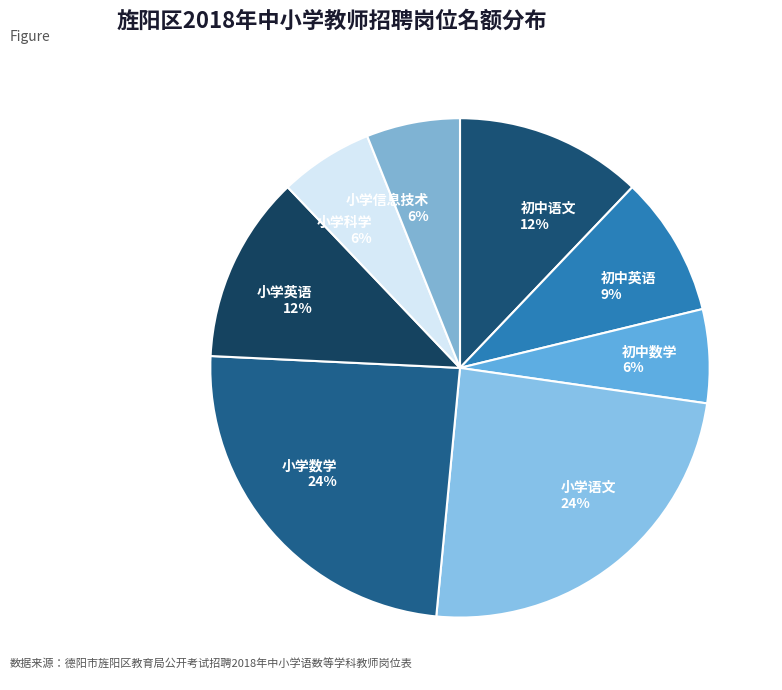

To the nearest percent, what percentage of the pie is 初中数学?

6%